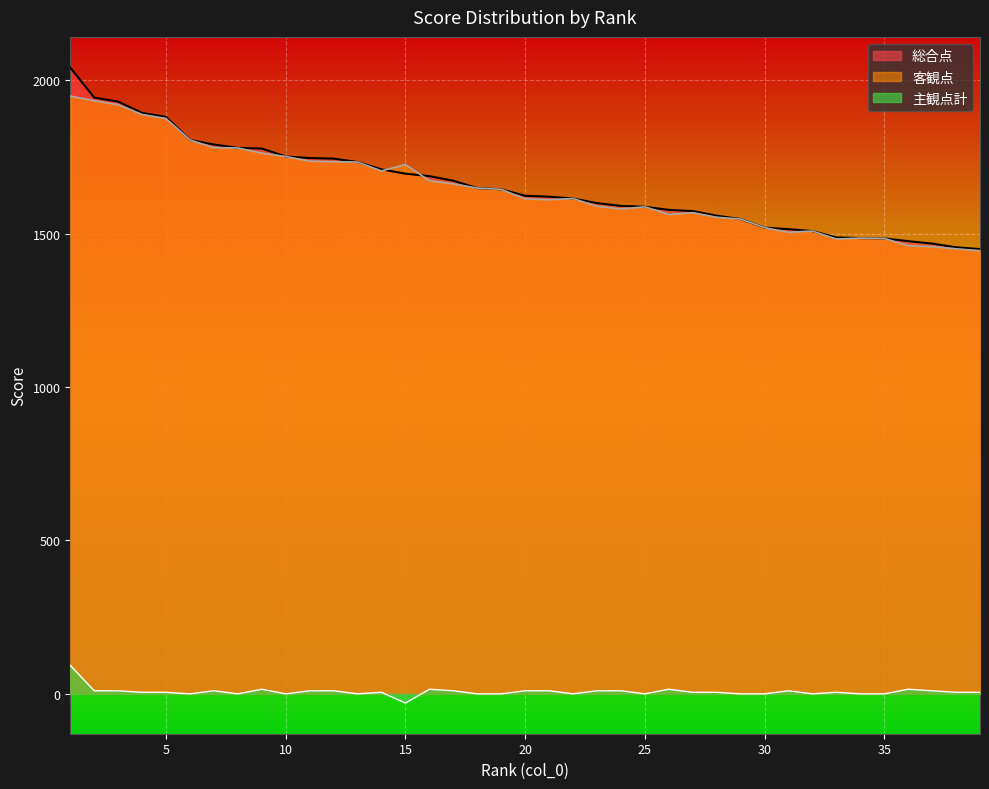

At which label does 主観点計 reach its minimum?

15